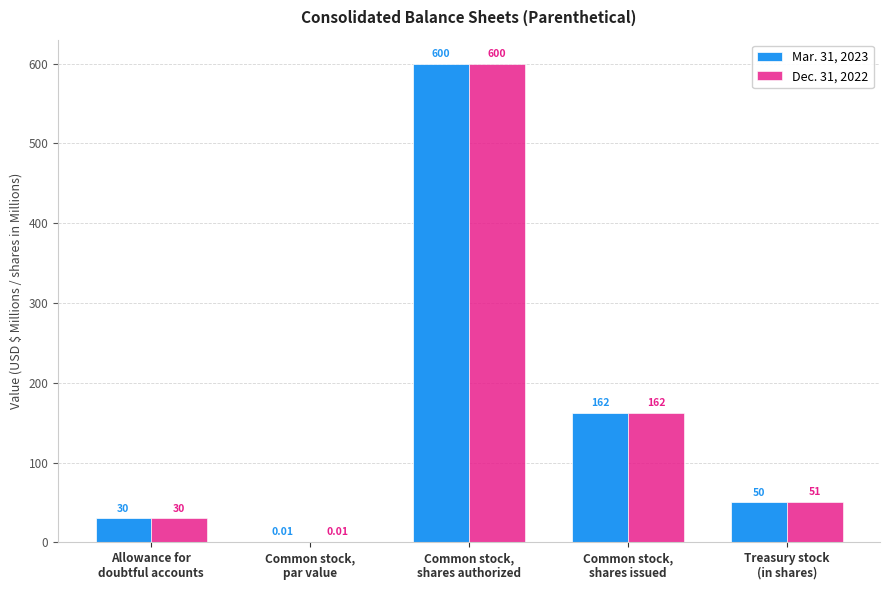

What is the sum of all Dec. 31, 2022 values?

843.0